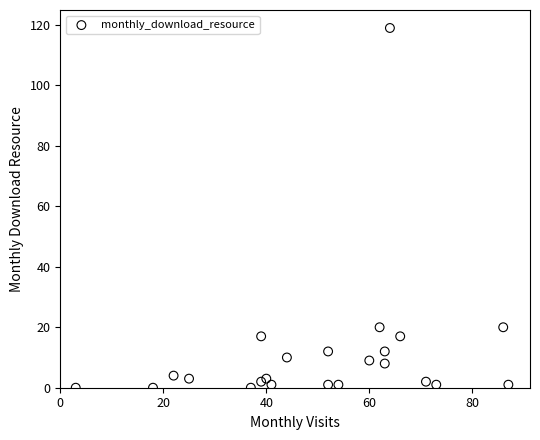

What is the range of X values (max minus min)?

84